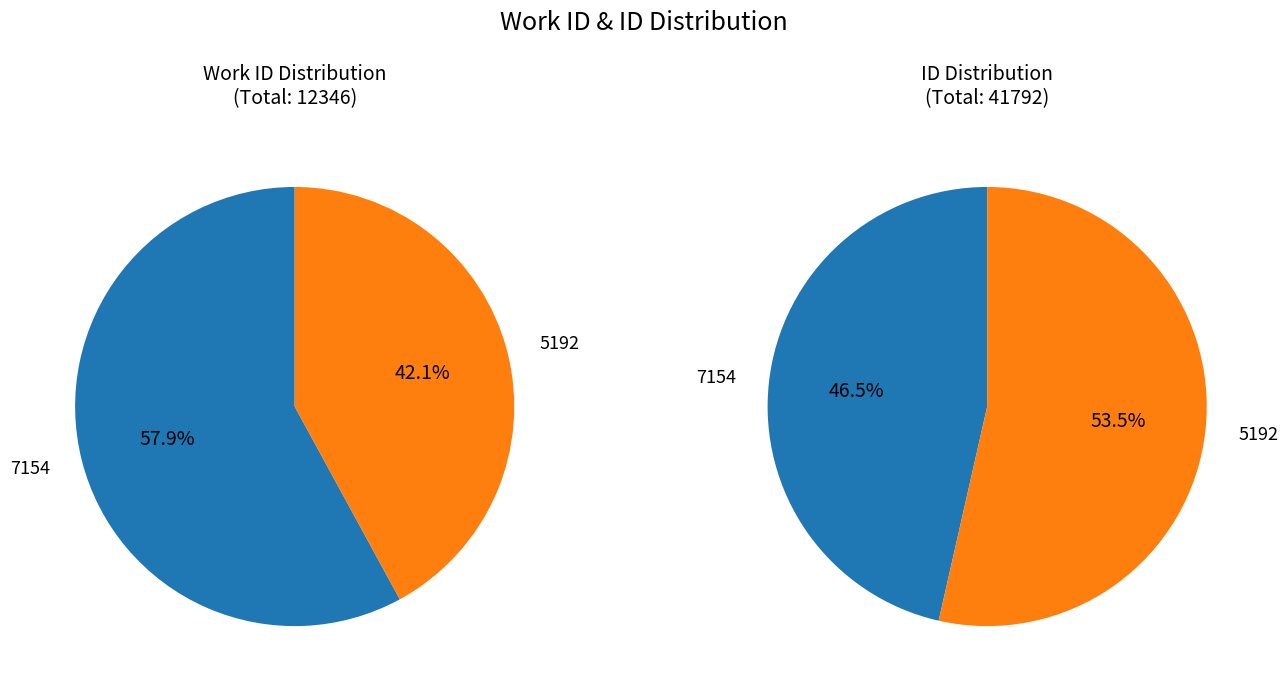

Which category has the biggest portion of the pie?

5192